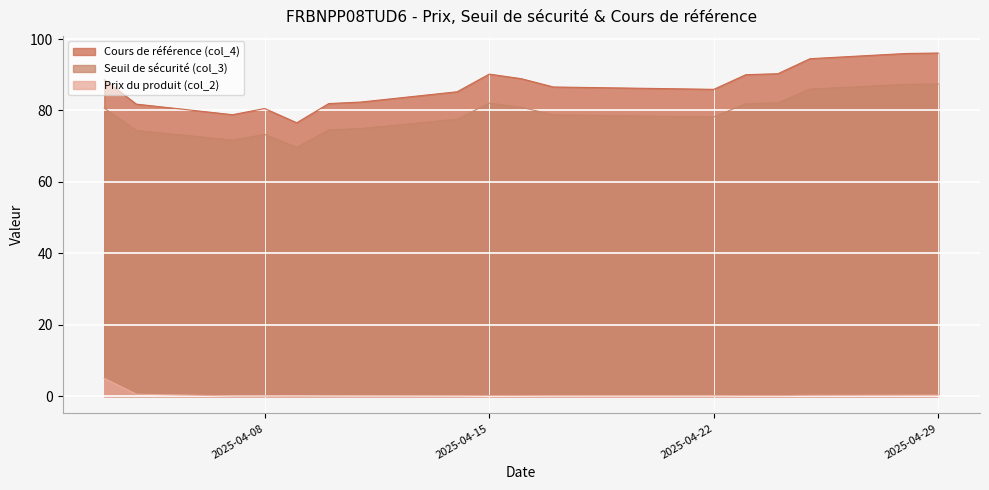

At which category does Prix du produit (col_2) reach its first local peak?

2025-04-15